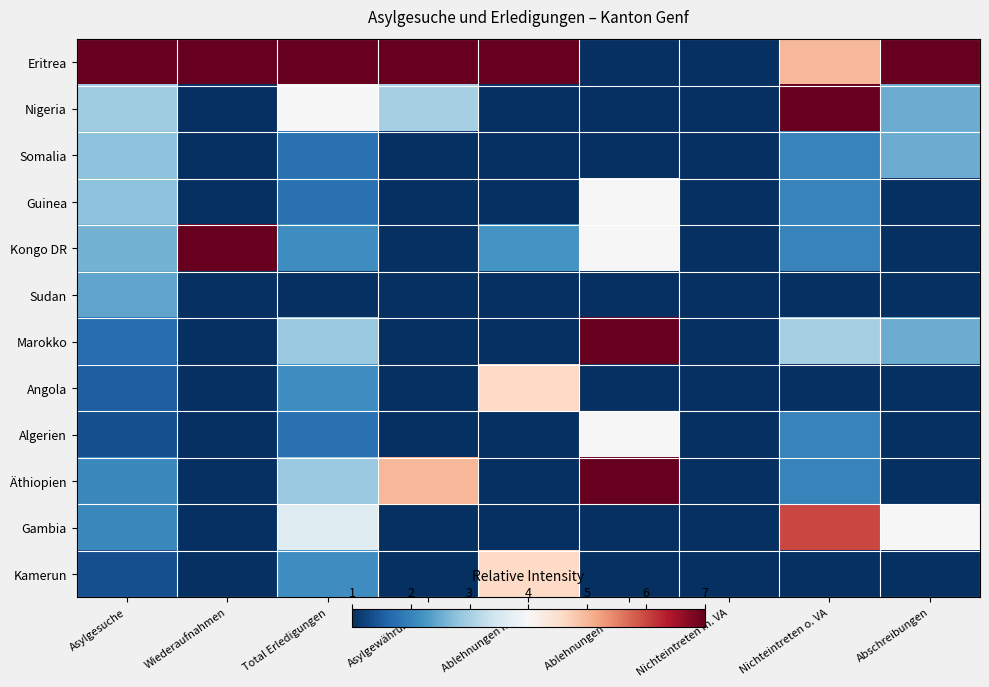

Reading left to right, extract all data points from this chart.

Eritrea: Asylgesuche=7.0	Wiederaufnahmen=7.0	Total Erledigungen=7.0	Asylgewährungen=7.0	Ablehnungen m. VA=7.0	Ablehnungen o. VA=1.0	Nichteintreten m. VA=1.0	Nichteintreten o. VA=5.0	Abschreibungen=7.0
Nigeria: Asylgesuche=2.9	Wiederaufnahmen=1.0	Total Erledigungen=4.0	Asylgewährungen=3.0	Ablehnungen m. VA=1.0	Ablehnungen o. VA=1.0	Nichteintreten m. VA=1.0	Nichteintreten o. VA=7.0	Abschreibungen=2.5
Somalia: Asylgesuche=2.8	Wiederaufnahmen=1.0	Total Erledigungen=1.8	Asylgewährungen=1.0	Ablehnungen m. VA=1.0	Ablehnungen o. VA=1.0	Nichteintreten m. VA=1.0	Nichteintreten o. VA=2.0	Abschreibungen=2.5
Guinea: Asylgesuche=2.8	Wiederaufnahmen=1.0	Total Erledigungen=1.8	Asylgewährungen=1.0	Ablehnungen m. VA=1.0	Ablehnungen o. VA=4.0	Nichteintreten m. VA=1.0	Nichteintreten o. VA=2.0	Abschreibungen=1.0
Kongo DR: Asylgesuche=2.6	Wiederaufnahmen=7.0	Total Erledigungen=2.1	Asylgewährungen=1.0	Ablehnungen m. VA=2.2	Ablehnungen o. VA=4.0	Nichteintreten m. VA=1.0	Nichteintreten o. VA=2.0	Abschreibungen=1.0
Sudan: Asylgesuche=2.4	Wiederaufnahmen=1.0	Total Erledigungen=1.0	Asylgewährungen=1.0	Ablehnungen m. VA=1.0	Ablehnungen o. VA=1.0	Nichteintreten m. VA=1.0	Nichteintreten o. VA=1.0	Abschreibungen=1.0
Marokko: Asylgesuche=1.7	Wiederaufnahmen=1.0	Total Erledigungen=2.9	Asylgewährungen=1.0	Ablehnungen m. VA=1.0	Ablehnungen o. VA=7.0	Nichteintreten m. VA=1.0	Nichteintreten o. VA=3.0	Abschreibungen=2.5
Angola: Asylgesuche=1.5	Wiederaufnahmen=1.0	Total Erledigungen=2.1	Asylgewährungen=1.0	Ablehnungen m. VA=4.6	Ablehnungen o. VA=1.0	Nichteintreten m. VA=1.0	Nichteintreten o. VA=1.0	Abschreibungen=1.0
Algerien: Asylgesuche=1.4	Wiederaufnahmen=1.0	Total Erledigungen=1.8	Asylgewährungen=1.0	Ablehnungen m. VA=1.0	Ablehnungen o. VA=4.0	Nichteintreten m. VA=1.0	Nichteintreten o. VA=2.0	Abschreibungen=1.0
Äthiopien: Asylgesuche=2.1	Wiederaufnahmen=1.0	Total Erledigungen=2.9	Asylgewährungen=5.0	Ablehnungen m. VA=1.0	Ablehnungen o. VA=7.0	Nichteintreten m. VA=1.0	Nichteintreten o. VA=2.0	Abschreibungen=1.0
Gambia: Asylgesuche=2.1	Wiederaufnahmen=1.0	Total Erledigungen=3.6	Asylgewährungen=1.0	Ablehnungen m. VA=1.0	Ablehnungen o. VA=1.0	Nichteintreten m. VA=1.0	Nichteintreten o. VA=6.0	Abschreibungen=4.0
Kamerun: Asylgesuche=1.4	Wiederaufnahmen=1.0	Total Erledigungen=2.1	Asylgewährungen=1.0	Ablehnungen m. VA=4.6	Ablehnungen o. VA=1.0	Nichteintreten m. VA=1.0	Nichteintreten o. VA=1.0	Abschreibungen=1.0